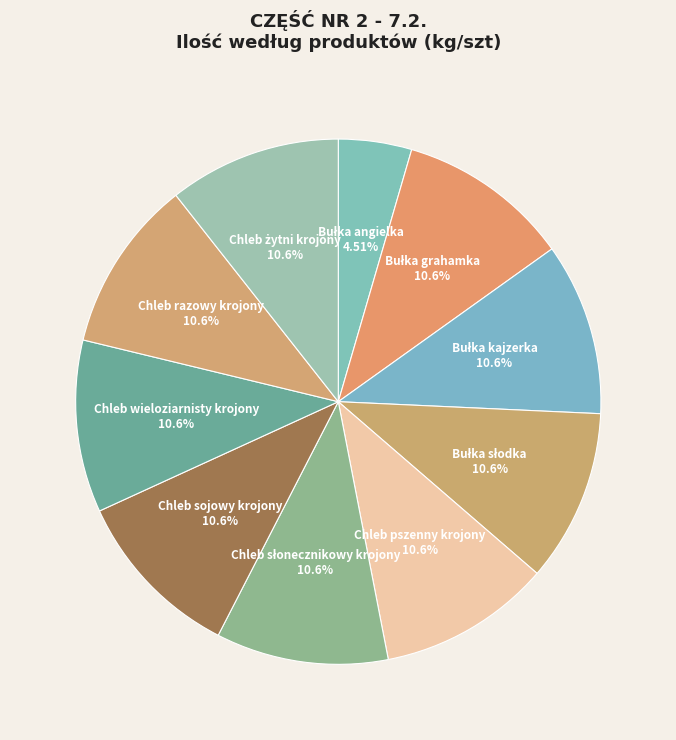

Is the sum of Chleb pszenny krojony and Chleb razowy krojony greater than half?

No